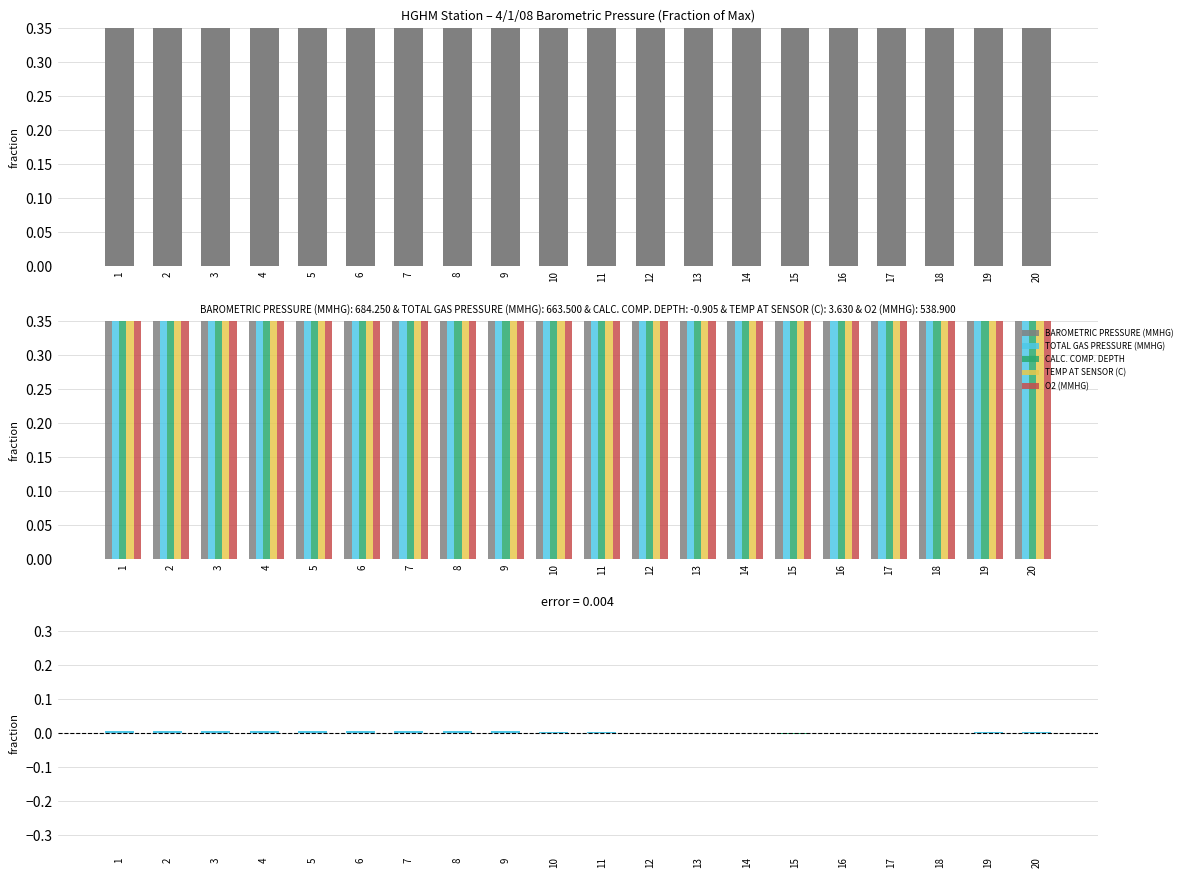

At which category is the sum across all series the highest?

6